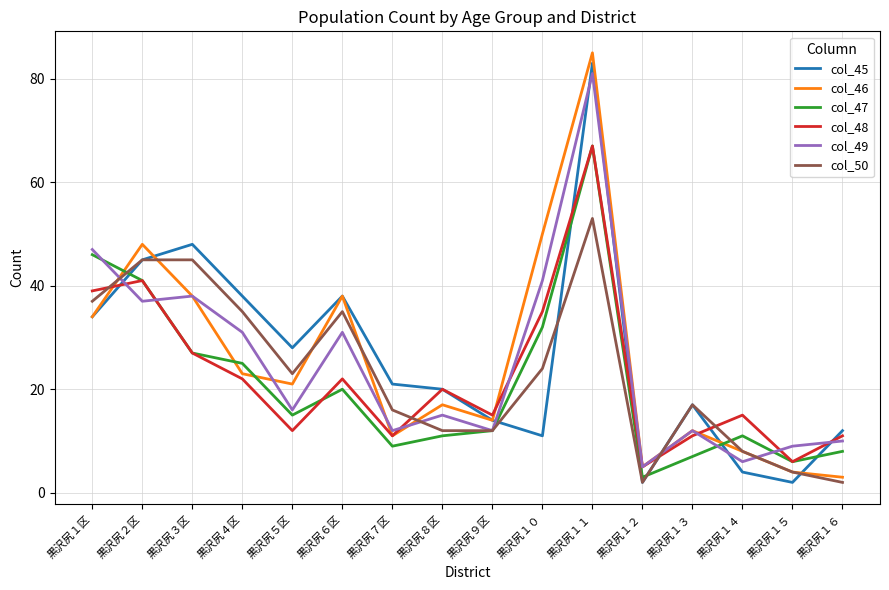

Reading right to left, what are all the values shown in this chart?

col_45: 12	2	4	17	2	83	11	14	20	21	38	28	38	48	45	34
col_46: 3	4	8	12	5	85	50	14	17	11	38	21	23	38	48	34
col_47: 8	6	11	7	3	67	32	12	11	9	20	15	25	27	41	46
col_48: 11	6	15	11	5	67	35	15	20	11	22	12	22	27	41	39
col_49: 10	9	6	12	5	81	41	12	15	12	31	16	31	38	37	47
col_50: 2	4	8	17	2	53	24	12	12	16	35	23	35	45	45	37